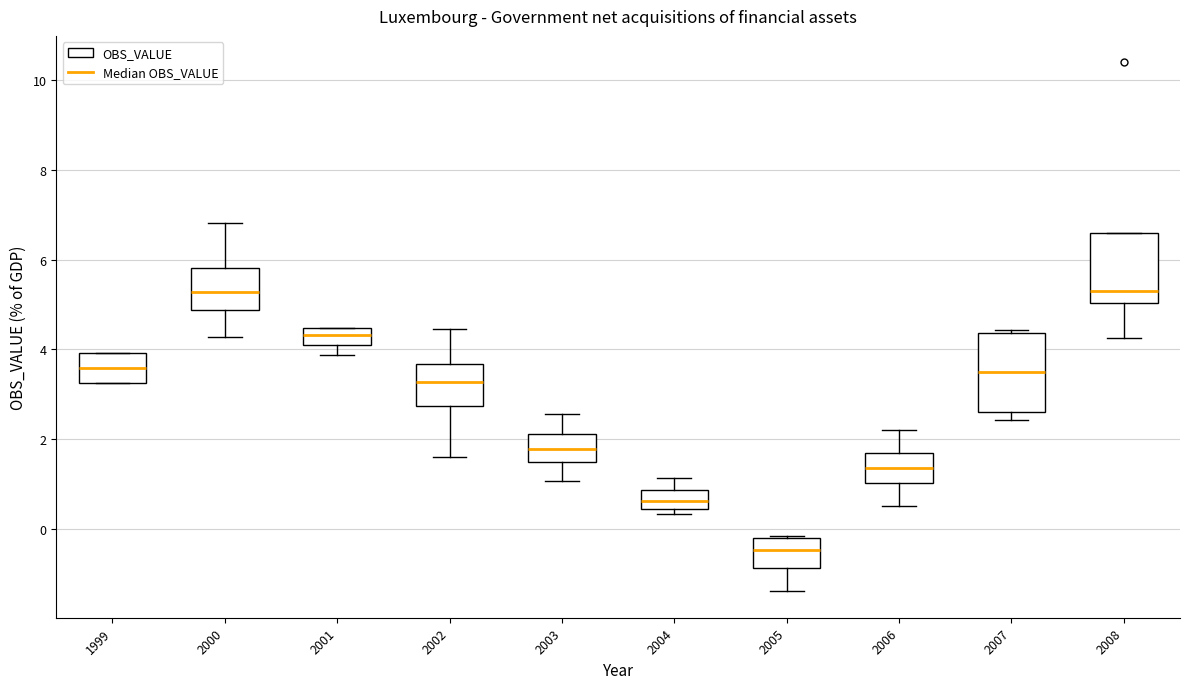

Which box's median line is the lowest?

2005